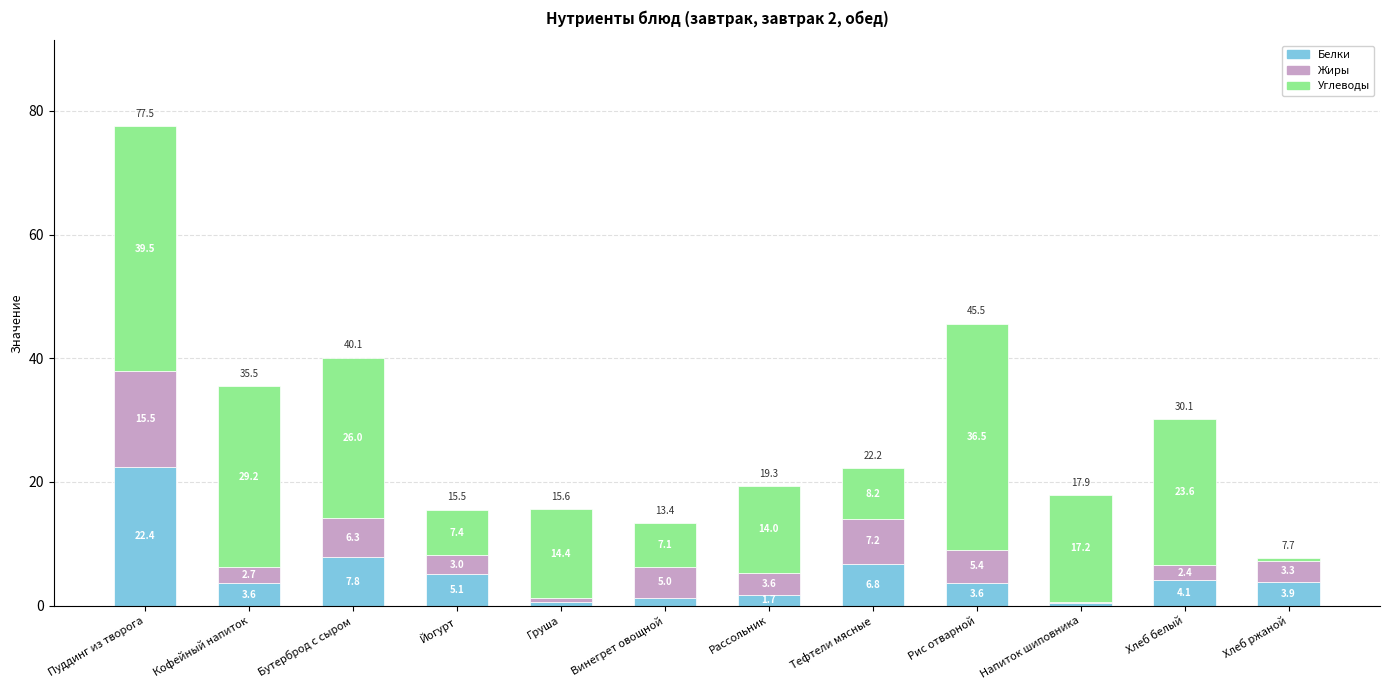

At which label is Белки closest to 11?

Бутерброд с сыром